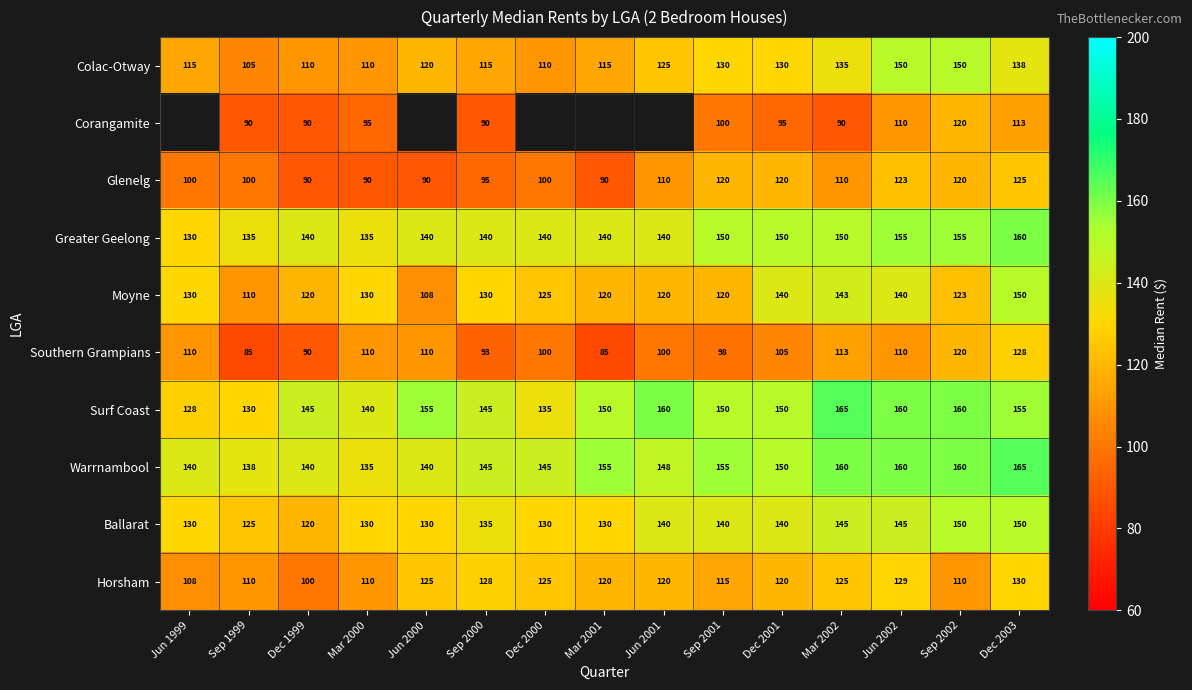

Which series changed the most between Sep 2002 and Dec 2003?

Moyne